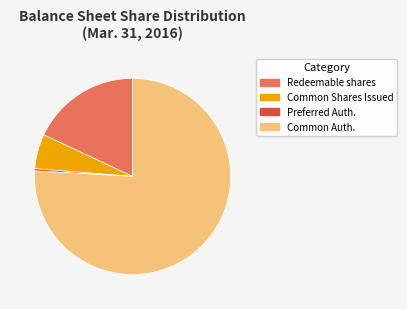

Between Common Auth. and Common Shares Issued, which is larger?

Common Auth.